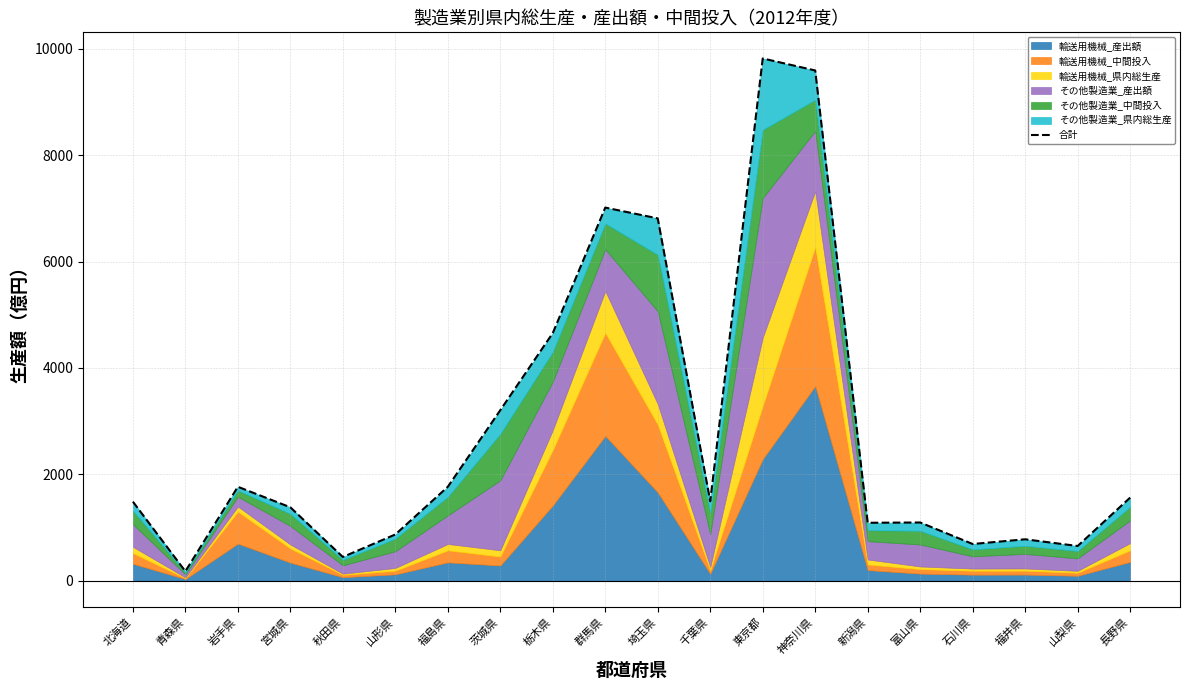

How many points are lower than both their immediate neighbors (excluding endpoints)?

6